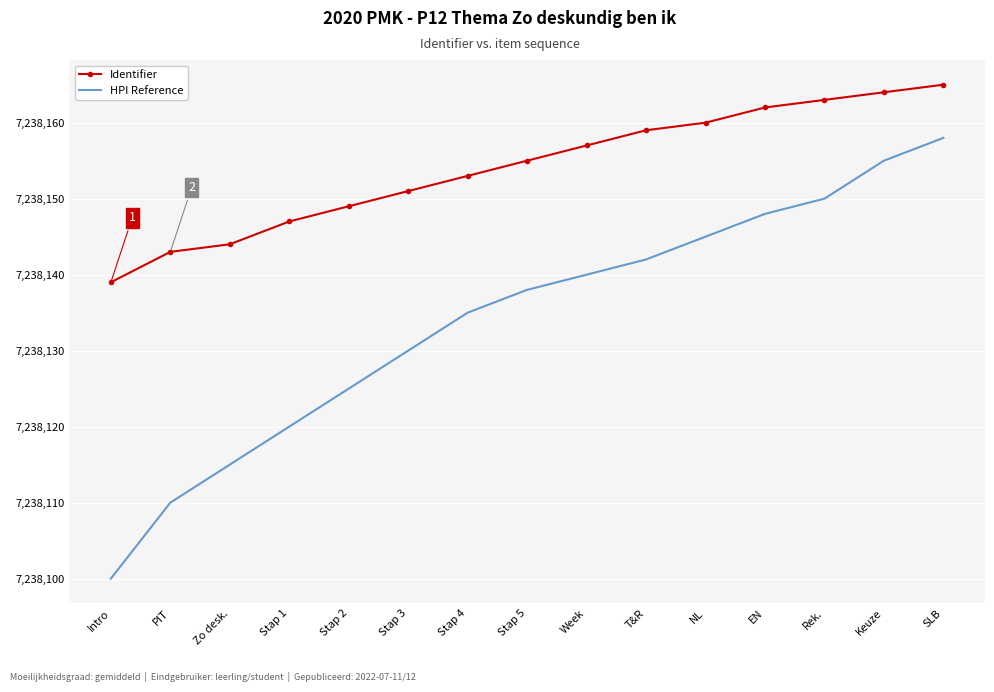

Is it true that Identifier equals 7238163 at Rek.?

True